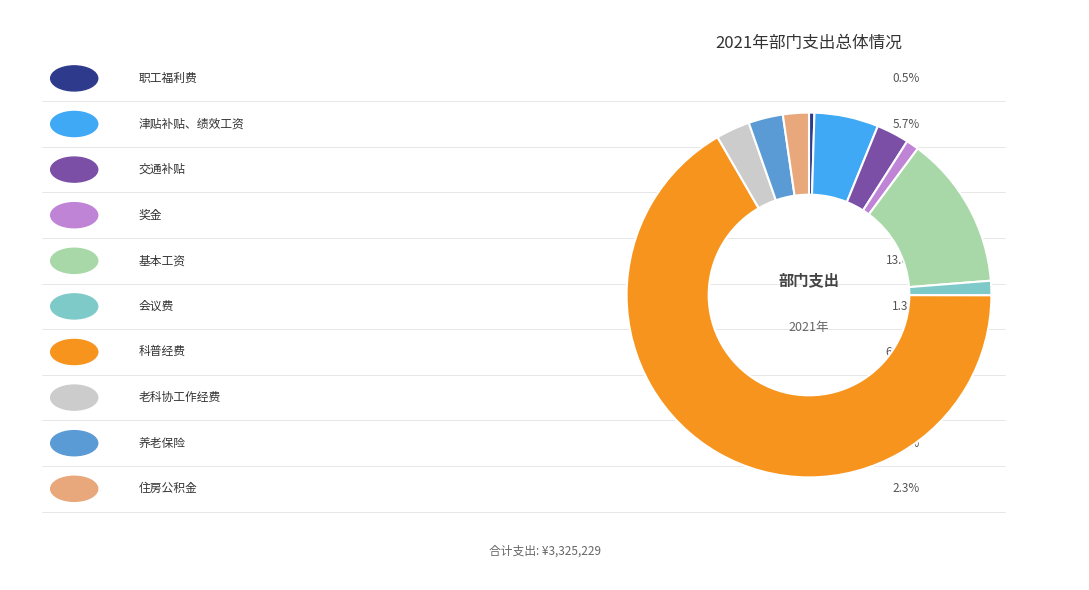

Does any single category account for the majority?

Yes